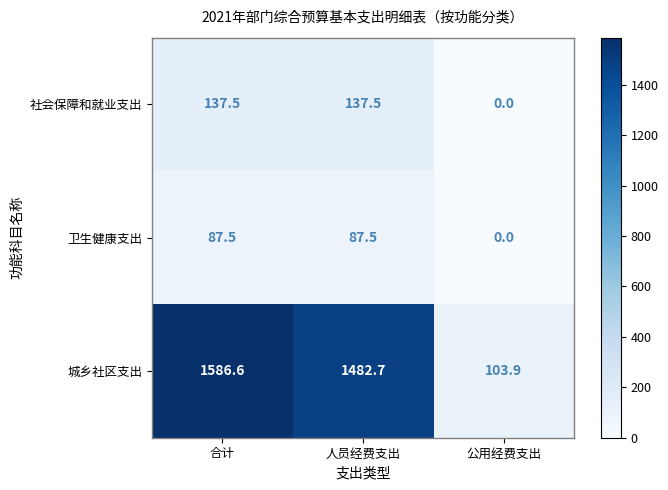

Reading right to left, list all the values displayed in this chart.

社会保障和就业支出: 公用经费支出=0.0	人员经费支出=137.5	合计=137.5
卫生健康支出: 公用经费支出=0.0	人员经费支出=87.5	合计=87.5
城乡社区支出: 公用经费支出=103.9	人员经费支出=1482.7	合计=1586.6